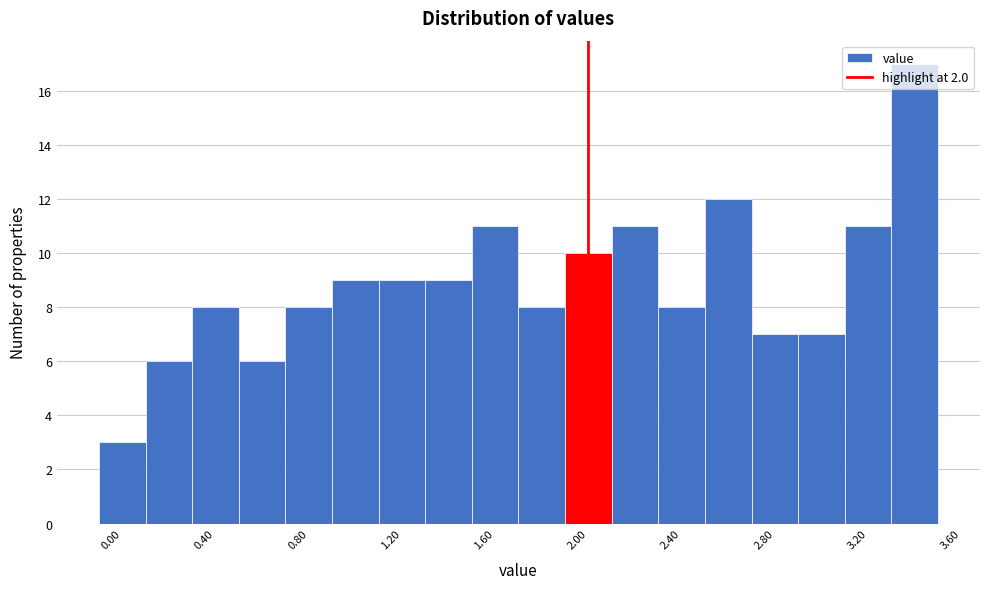

Reading left to right, transcribe this chart: for each bar, give the range it covers on the x-axis and its height. The values are not printed on the chart, so give them approximately, as read against the axis.

-0.1 to 0.1: 3
0.1 to 0.3: 6
0.3 to 0.5: 8
0.5 to 0.7: 6
0.7 to 0.9: 8
0.9 to 1.1: 9
1.1 to 1.3: 9
1.3 to 1.5: 9
1.5 to 1.7: 11
1.7 to 1.9: 8
1.9 to 2.1: 10
2.1 to 2.3: 11
2.3 to 2.5: 8
2.5 to 2.7: 12
2.7 to 2.9: 7
2.9 to 3.1: 7
3.1 to 3.3: 11
3.3 to 3.5: 17